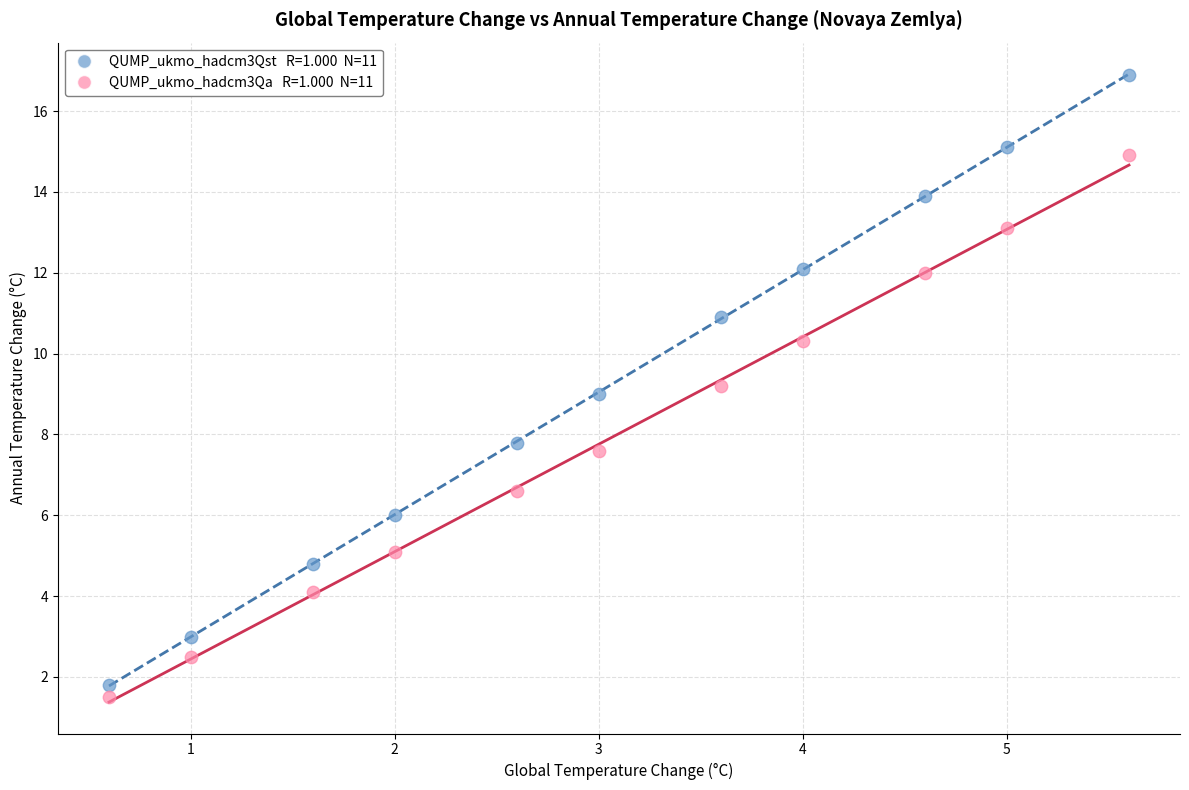

Across all data points, what is the range of Y values (max minus min)?

15.4